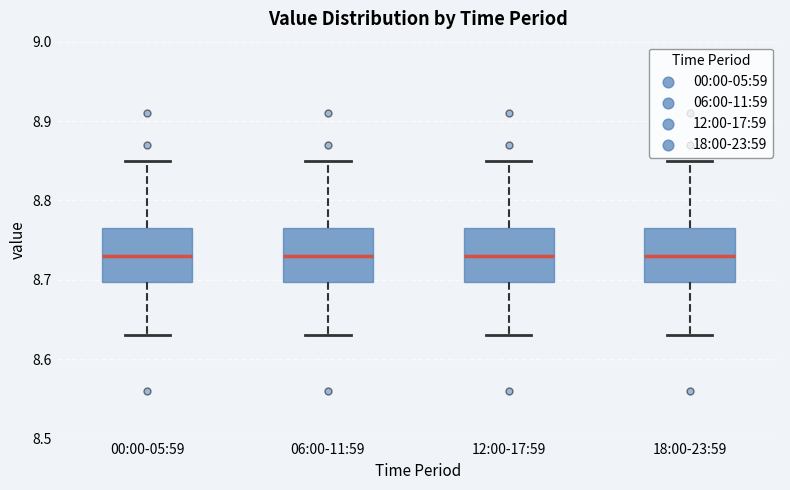

Where does the upper whisker of the box for 18:00-23:59 end on the y-axis? The values are not printed on the chart, so give them approximately, as read against the axis.

8.85